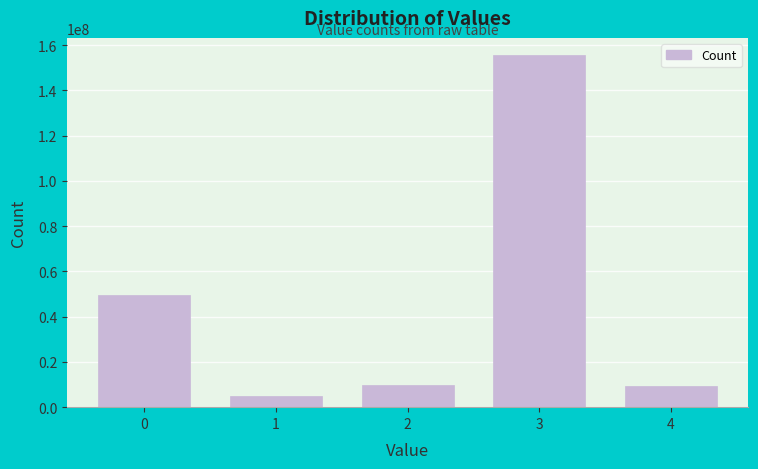

Reading left to right, what are all the values shown in this chart?

0=49371400	1=5048575	2=9968284	3=155406612	4=9176429